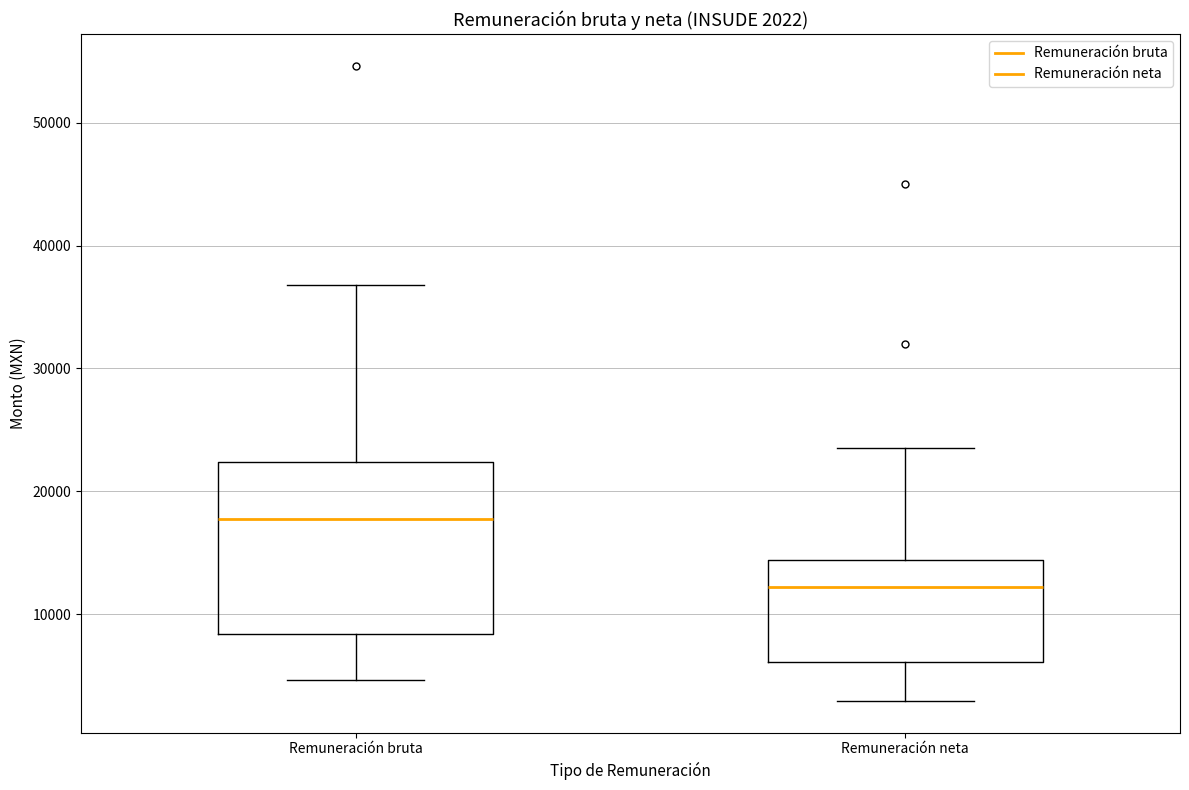

Which box is the tallest, from its lower edge to its upper edge?

Remuneración bruta